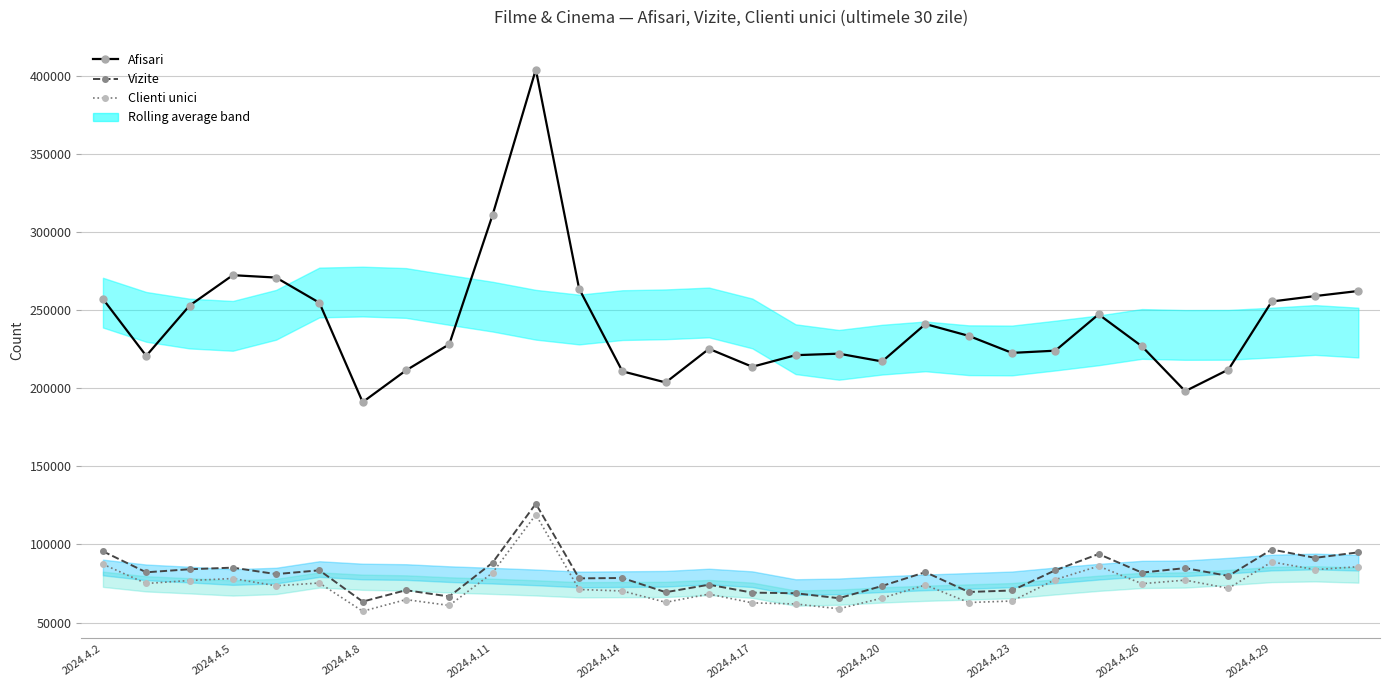

Does the chart display data point markers on the line(s)?

Yes